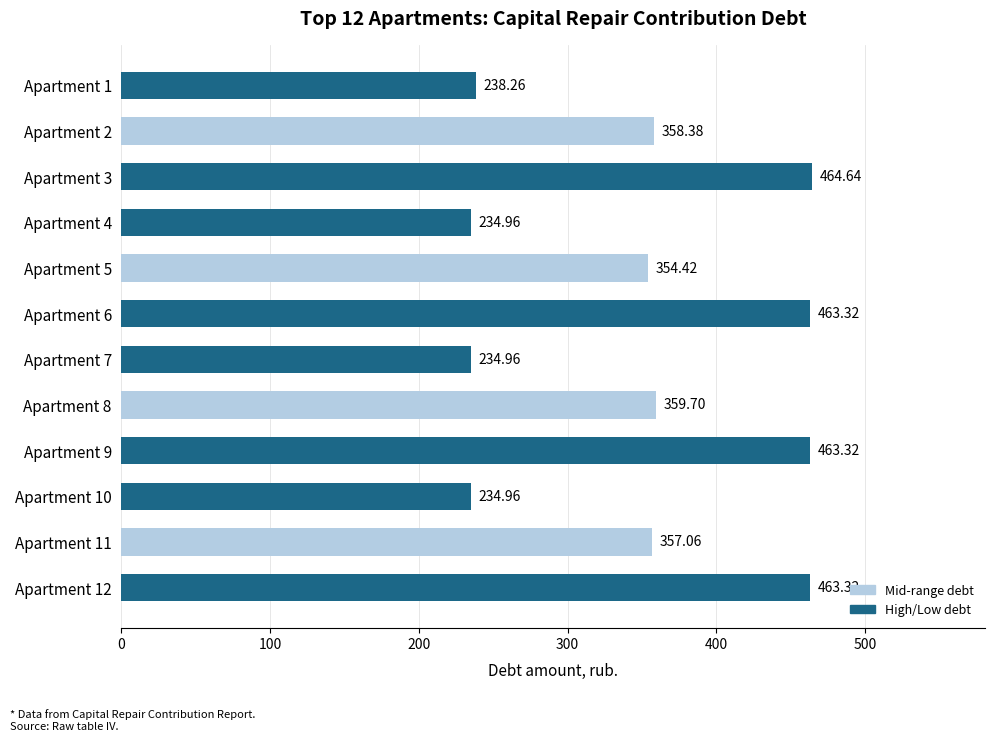

What is the difference between the maximum and minimum values?

229.7